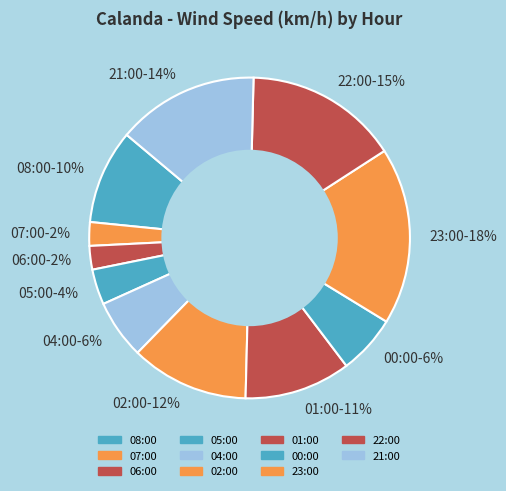

Is it true that 23:00-18% is 18% of the pie?

True